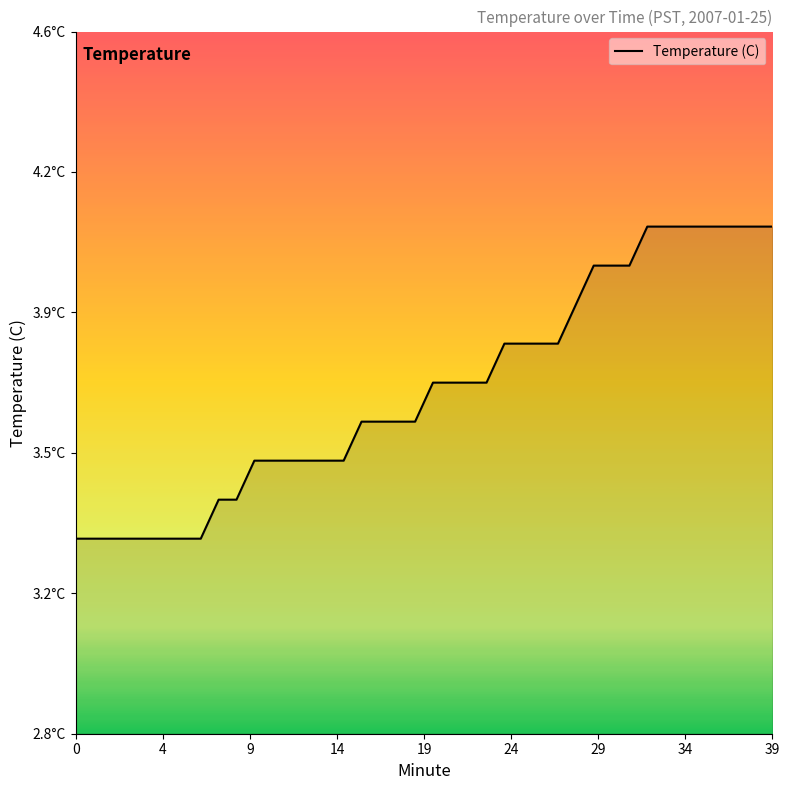

Does the chart have visible grid lines?

No